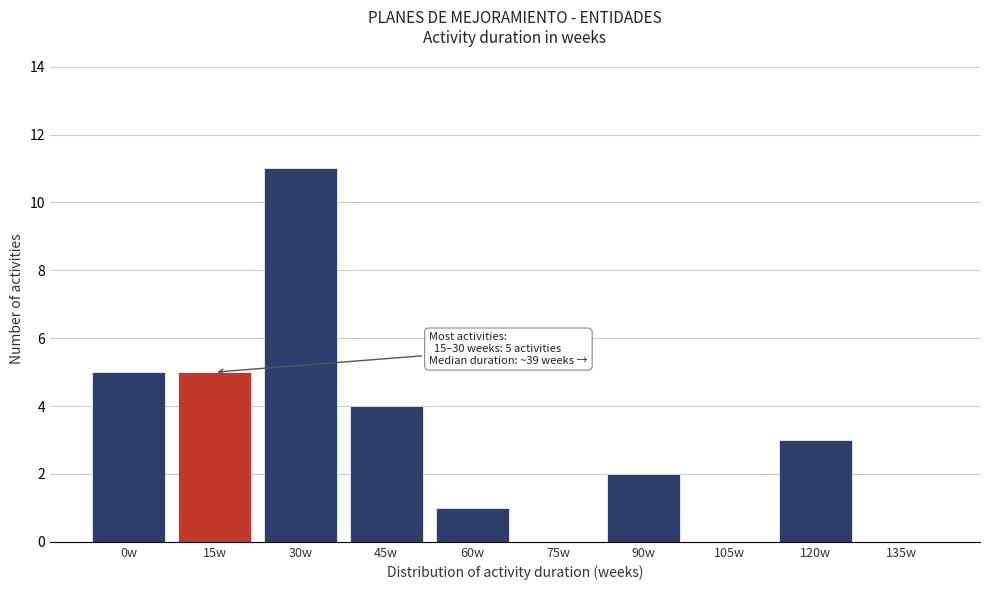

Reading left to right, extract all data points from this chart.

0w=5	15w=5	30w=11	45w=4	60w=1	75w=0	90w=2	105w=0	120w=3	135w=0